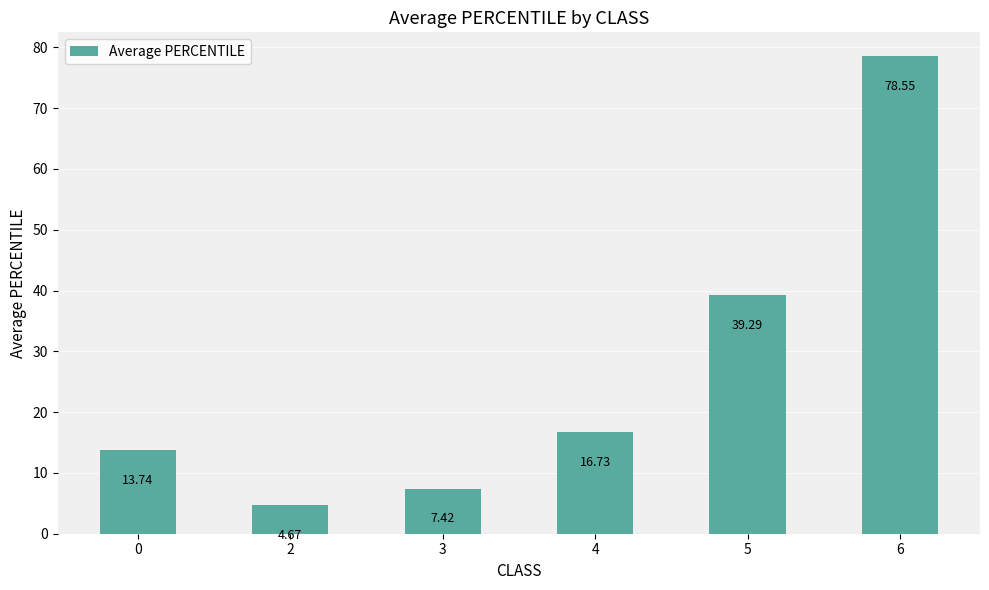

Are the bars grouped side by side (vs. stacked)?

No